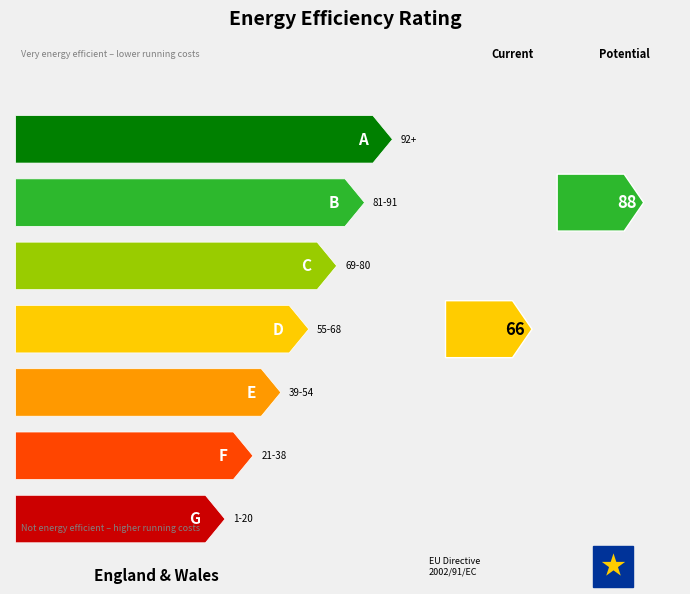

Are the bars grouped side by side (vs. stacked)?

Yes